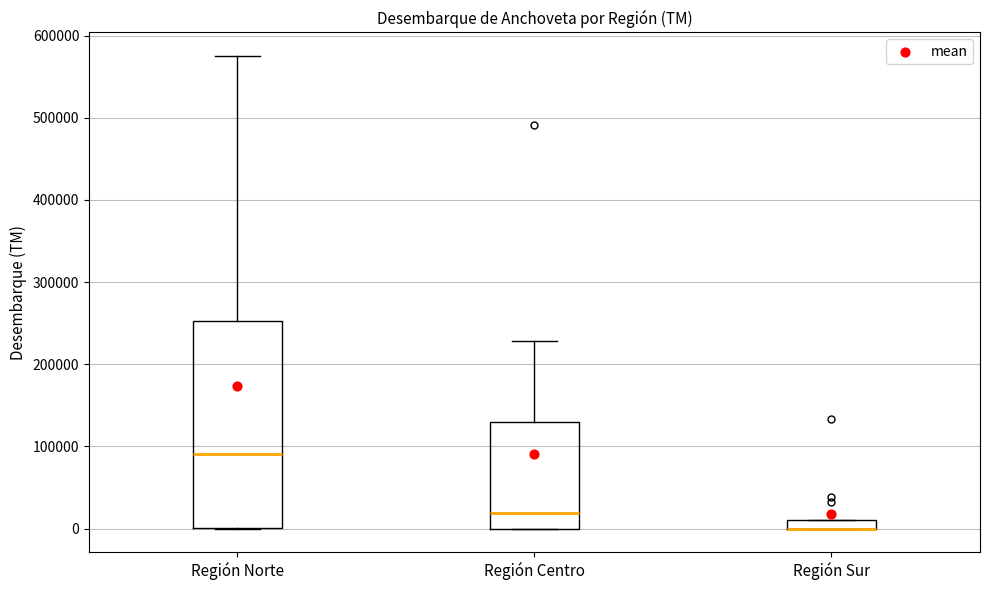

Where is the lower edge of the box for Región Norte on the y-axis? The values are not printed on the chart, so give them approximately, as read against the axis.

0